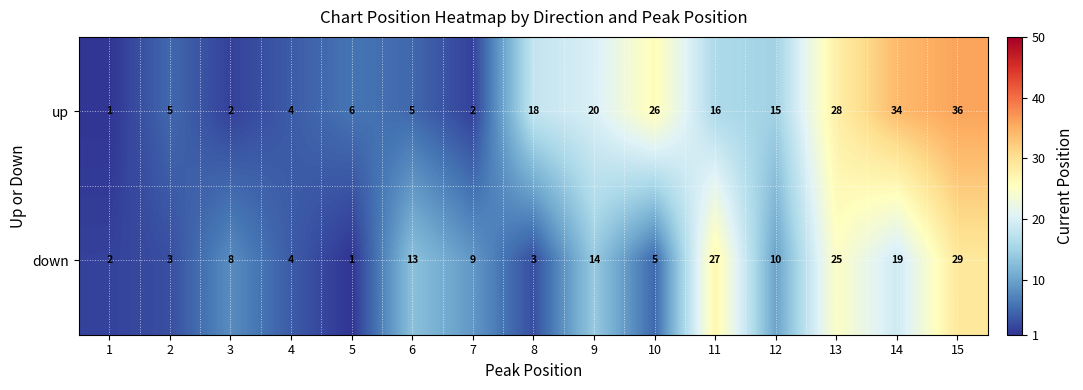

Reading left to right, list all the values displayed in this chart.

up: 1	5	2	4	6	5	2	18	20	26	16	15	28	34	36
down: 2	3	8	4	1	13	9	3	14	5	27	10	25	19	29